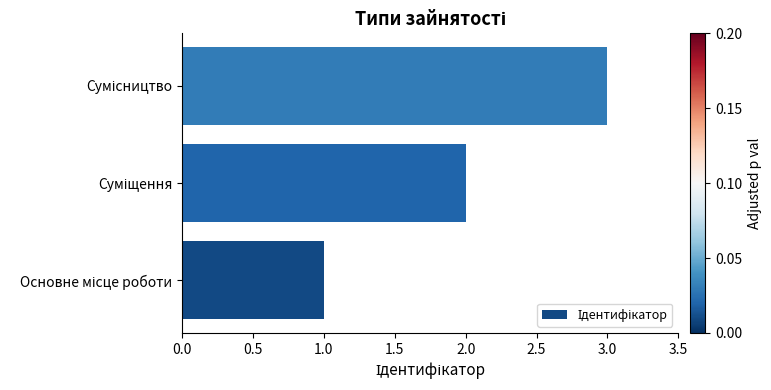

How many values are below 2?

1